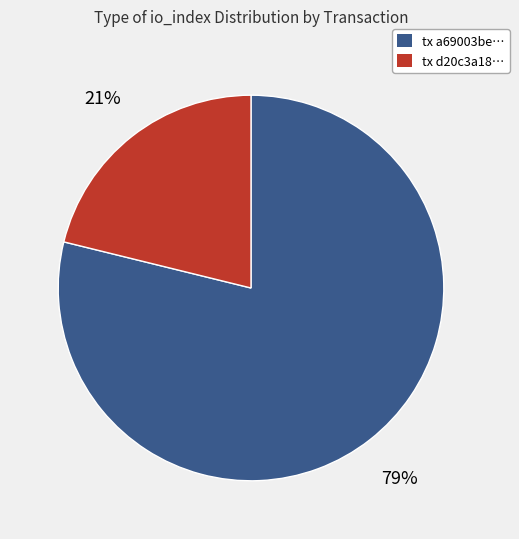

Which category has the smallest portion of the pie?

tx d20c3a18…